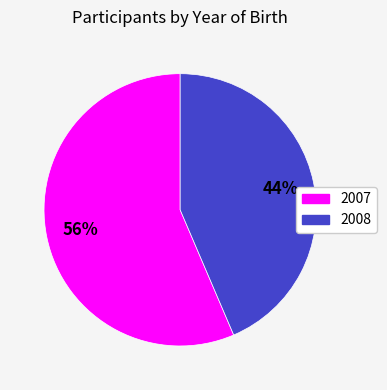

Rank the categories by value from lowest to highest.

2008, 2007